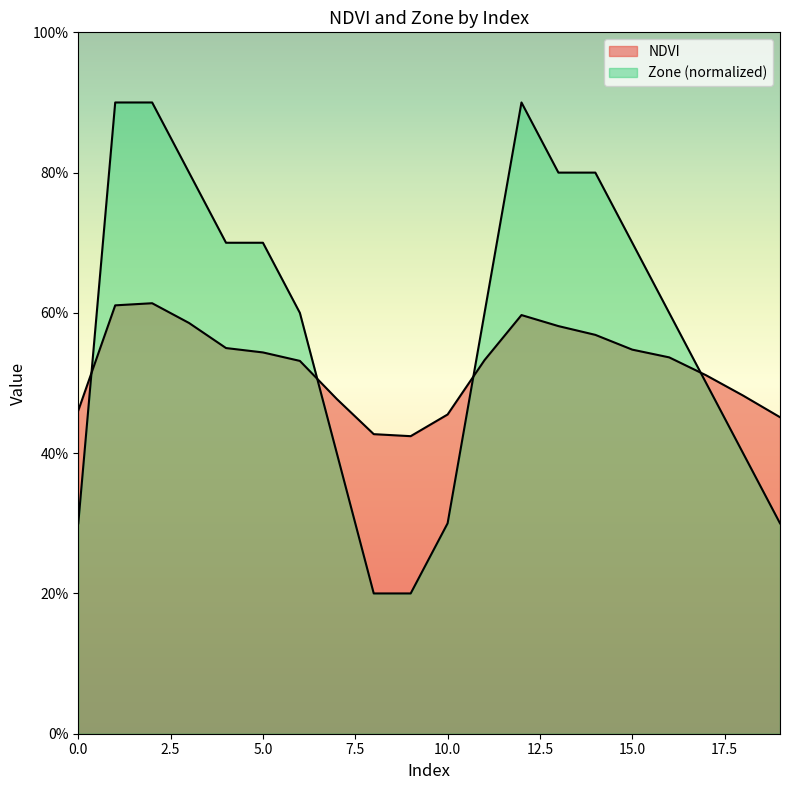

Does the chart have visible grid lines?

No